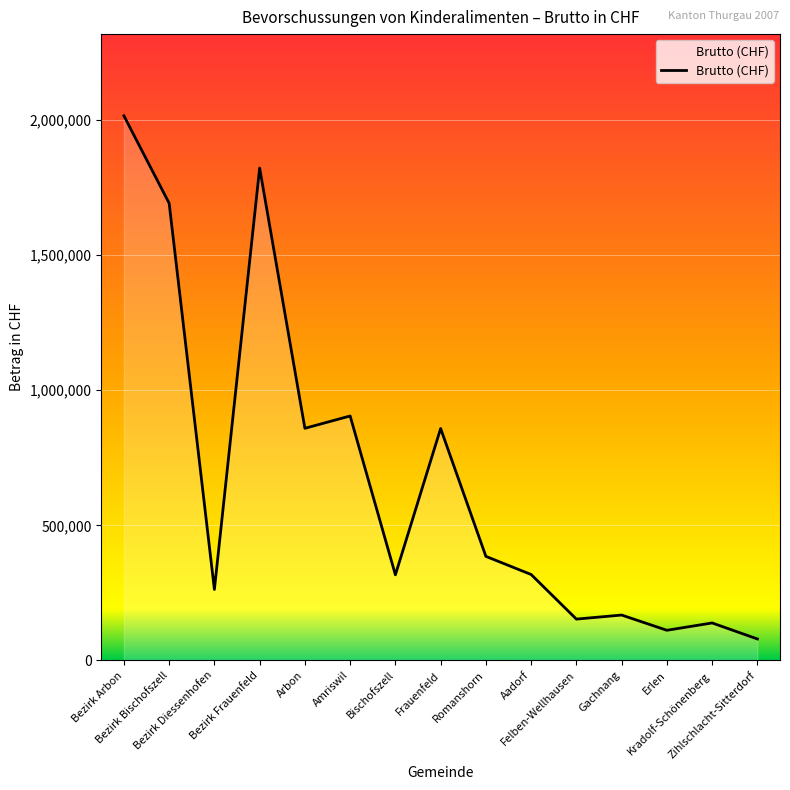

Between Bischofszell and Amriswil, which is larger?

Amriswil